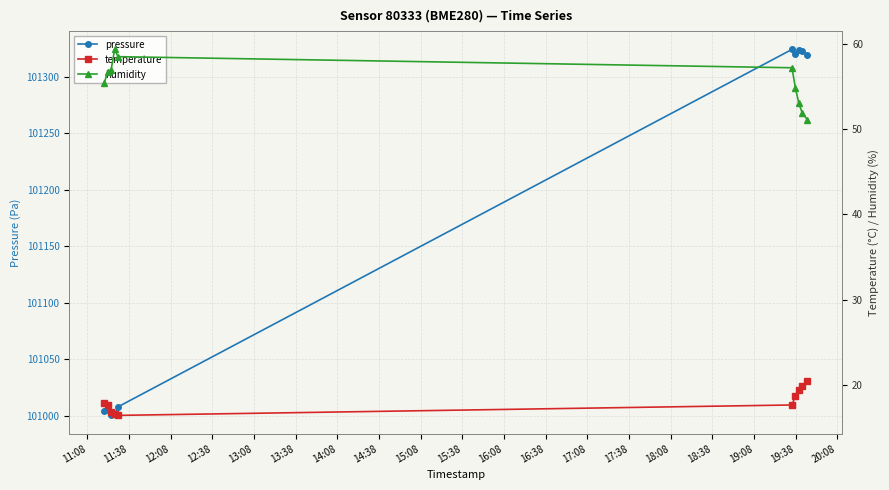

What is the highest value of the pressure series?

101324.1